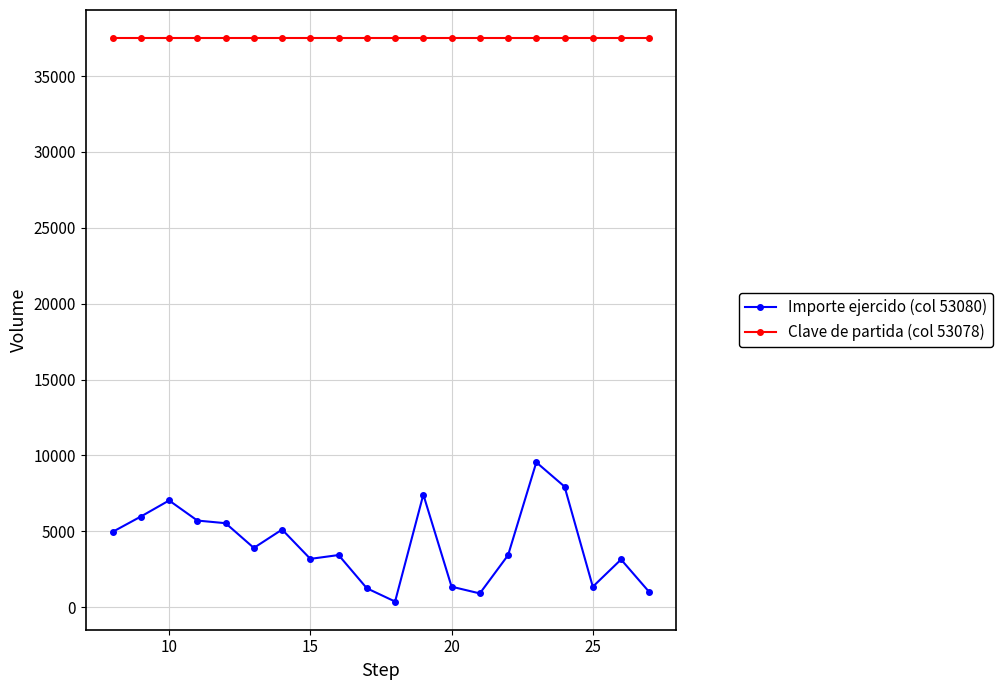

Rank the series by their maximum value, from highest to lowest.

Clave de partida (col 53078), Importe ejercido (col 53080)